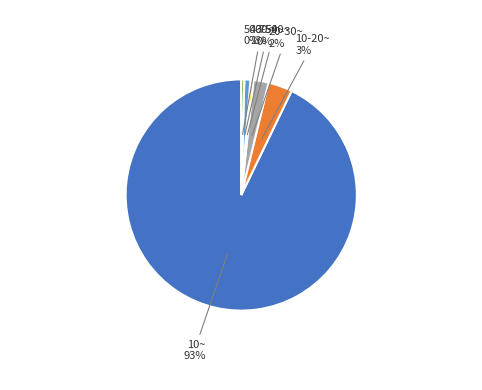

To the nearest percent, what percentage of the pie is 10-20~?

3%